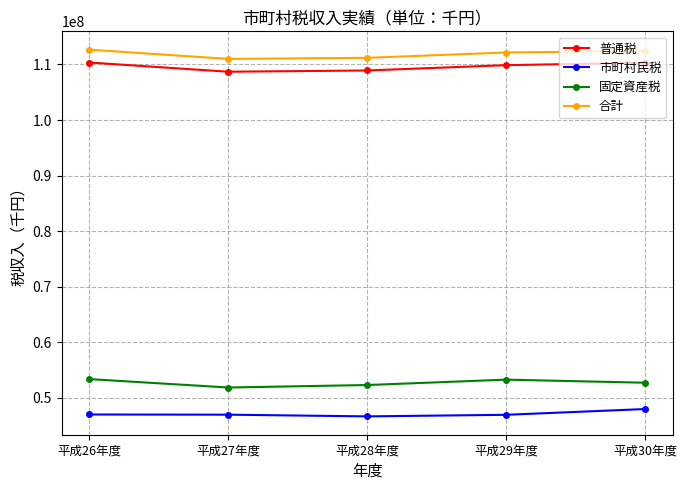

What is the difference between the highest and lowest values at 平成27年度?

64074561